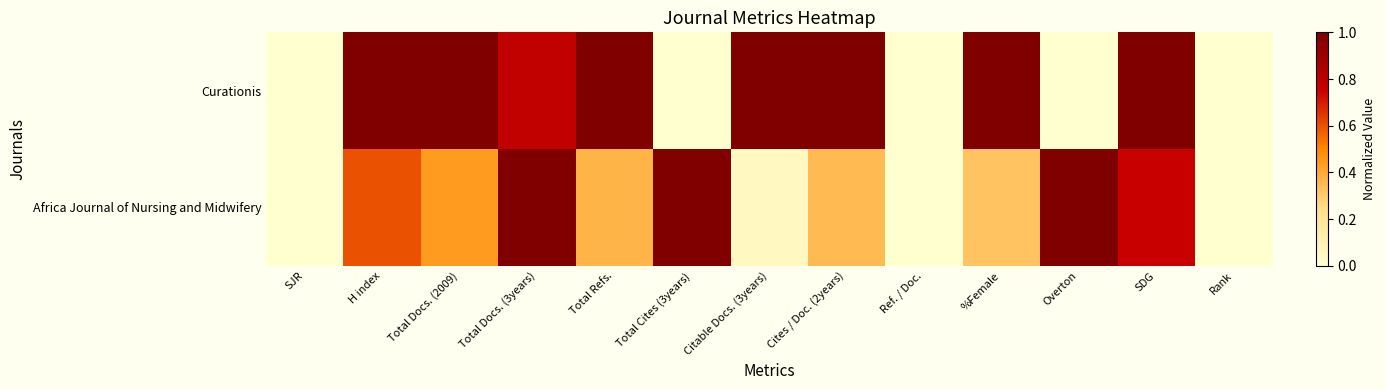

Reading left to right, extract all data points from this chart.

Curationis: SJR=0.0	H index=1.0	Total Docs. (2009)=1.0	Total Docs. (3years)=0.8	Total Refs.=1.0	Total Cites (3years)=0.0	Citable Docs. (3years)=1.0	Cites / Doc. (2years)=1.0	Ref. / Doc.=0.0	%Female=1.0	Overton=0.0	SDG=1.0	Rank=0.0
Africa Journal of Nursing and Midwifery: SJR=0.0	H index=0.6	Total Docs. (2009)=0.4	Total Docs. (3years)=1.0	Total Refs.=0.4	Total Cites (3years)=1.0	Citable Docs. (3years)=0.1	Cites / Doc. (2years)=0.3	Ref. / Doc.=0.0	%Female=0.3	Overton=1.0	SDG=0.8	Rank=0.0